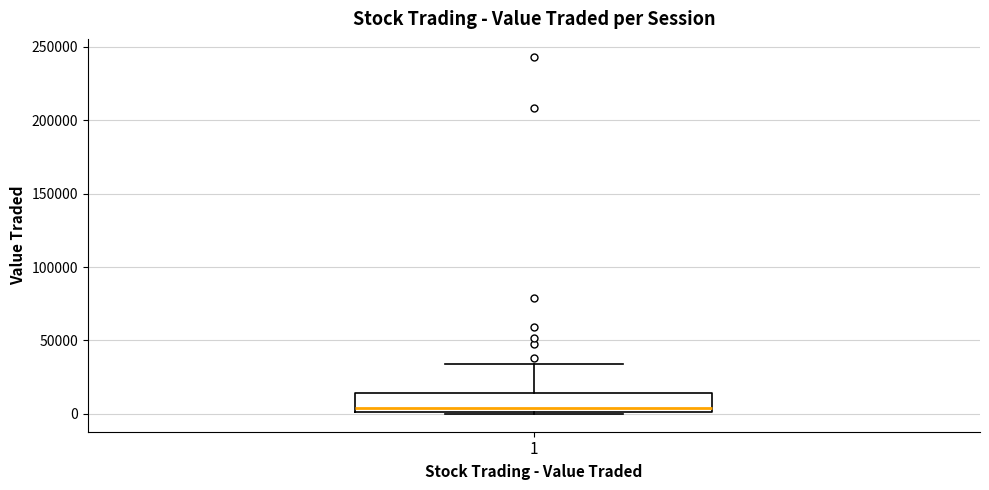

Where is the upper edge of the box at x = 1 on the y-axis? The values are not printed on the chart, so give them approximately, as read against the axis.

15000